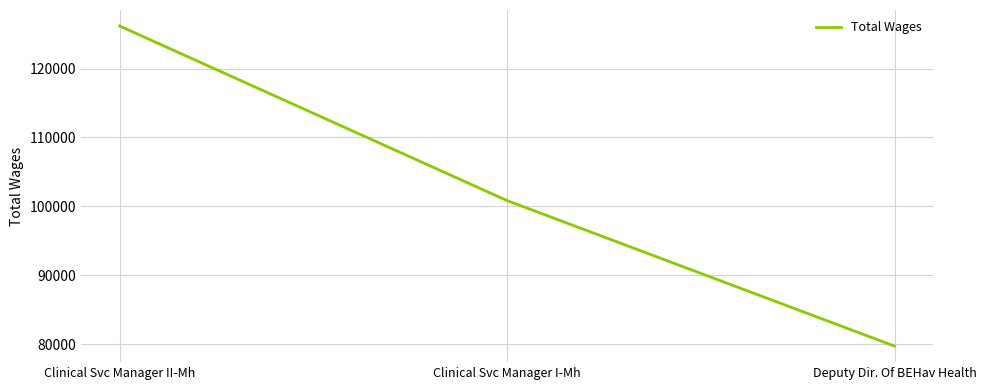

How many values are between 79727 and 126171?

3